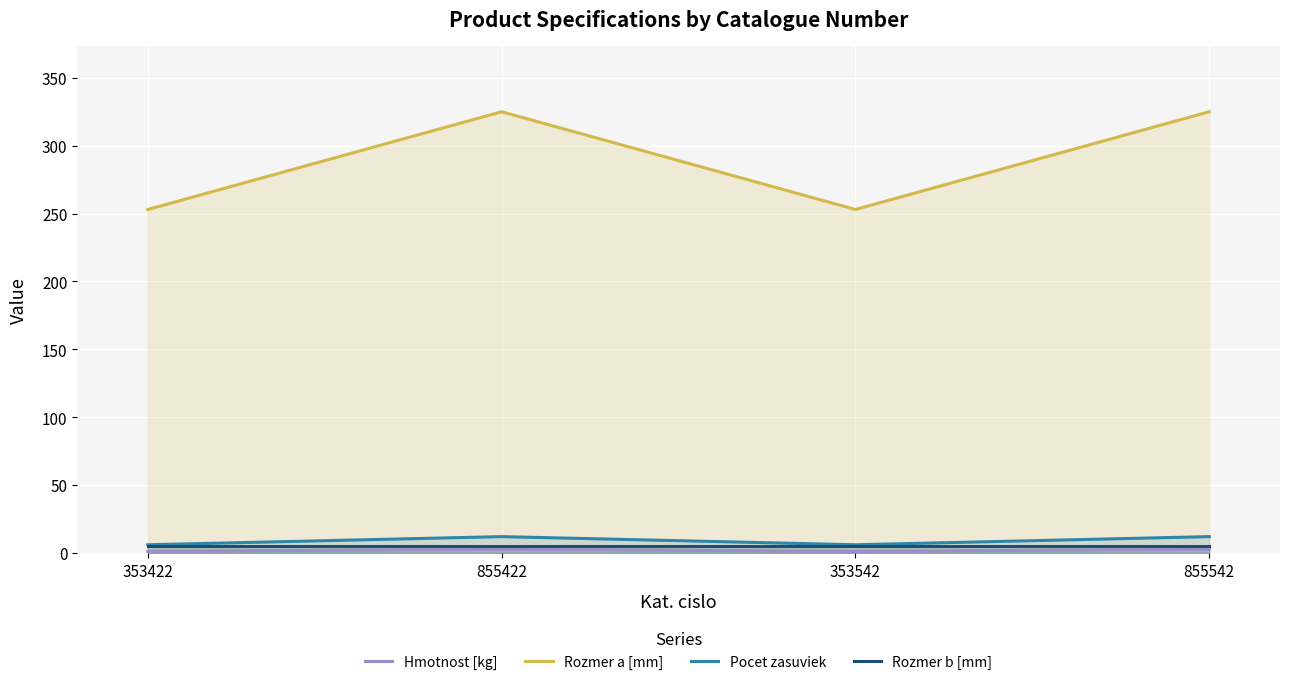

True or false: Rozmer b [mm] has a value of 5.0 at 855542.

True